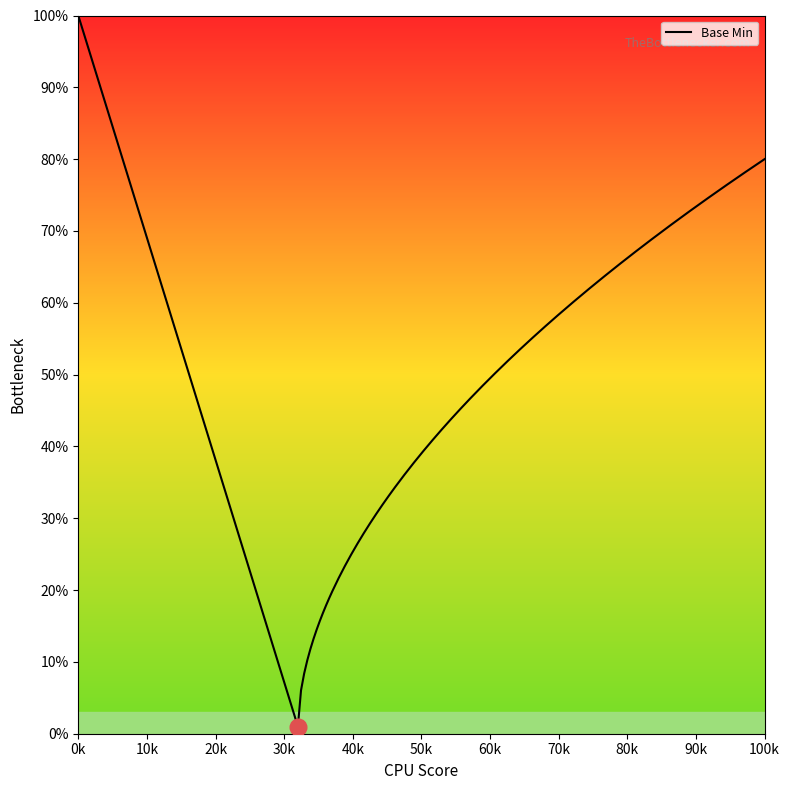

The chart shows a value of 1 at 0. True or false?

False